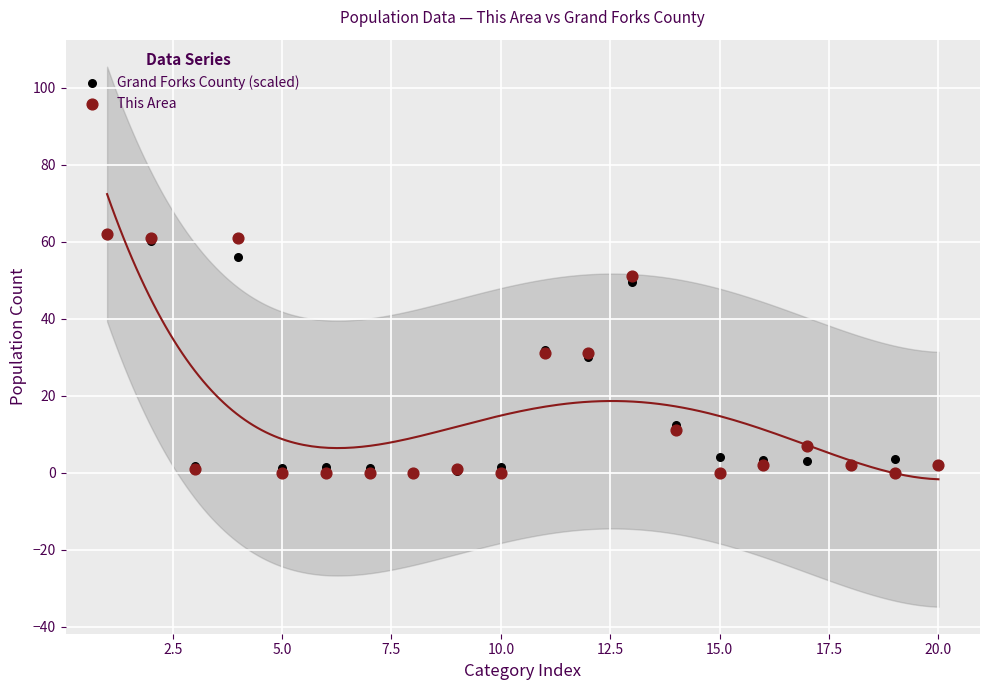

Which series has the widest spread of Y values?

This Area